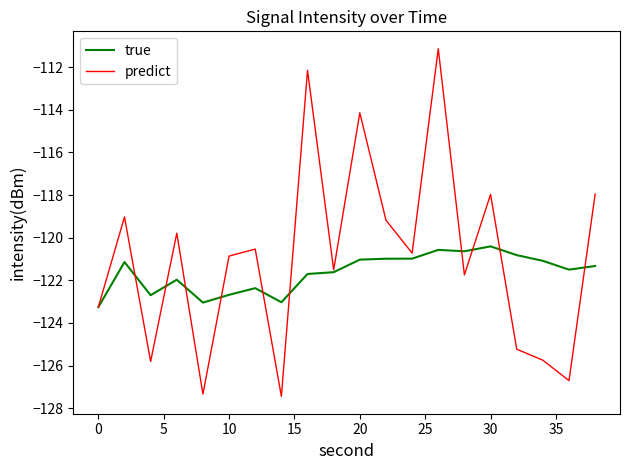

What is the greatest value displayed?

-111.1